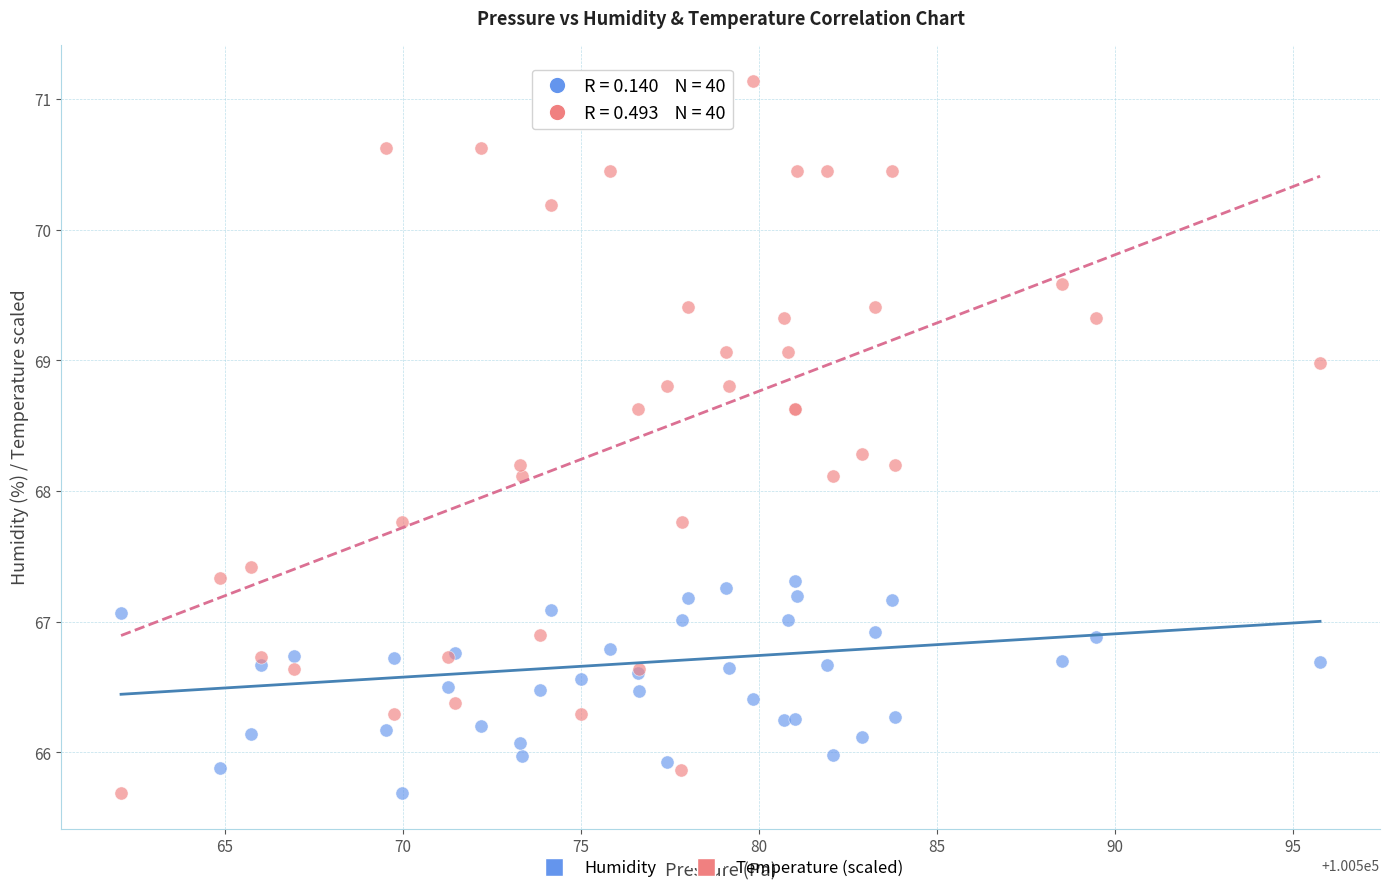

What is the X range (max minus min) for the scatter plot?

33.7